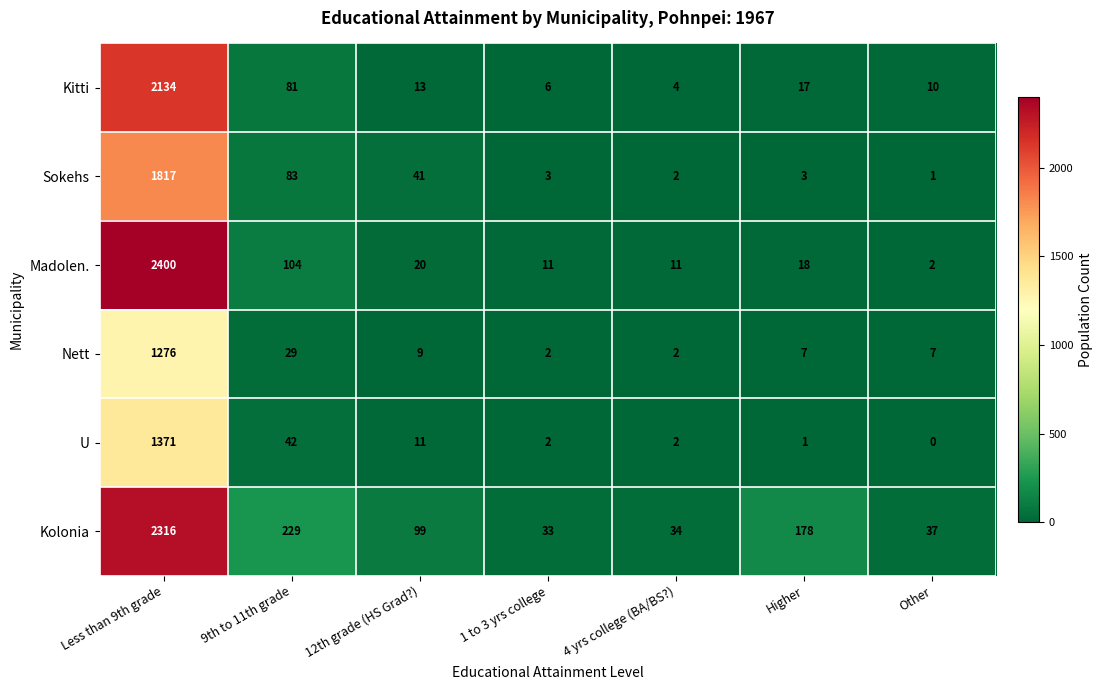

What is the total value across all series at Higher?

224